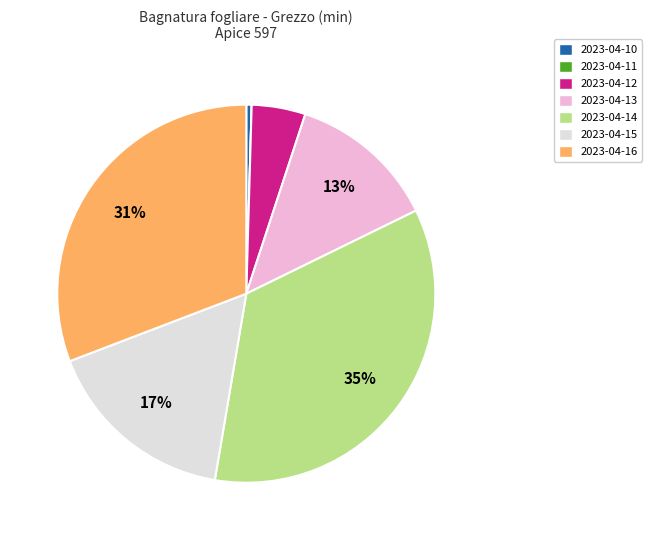

How many segments does this pie chart have?

7